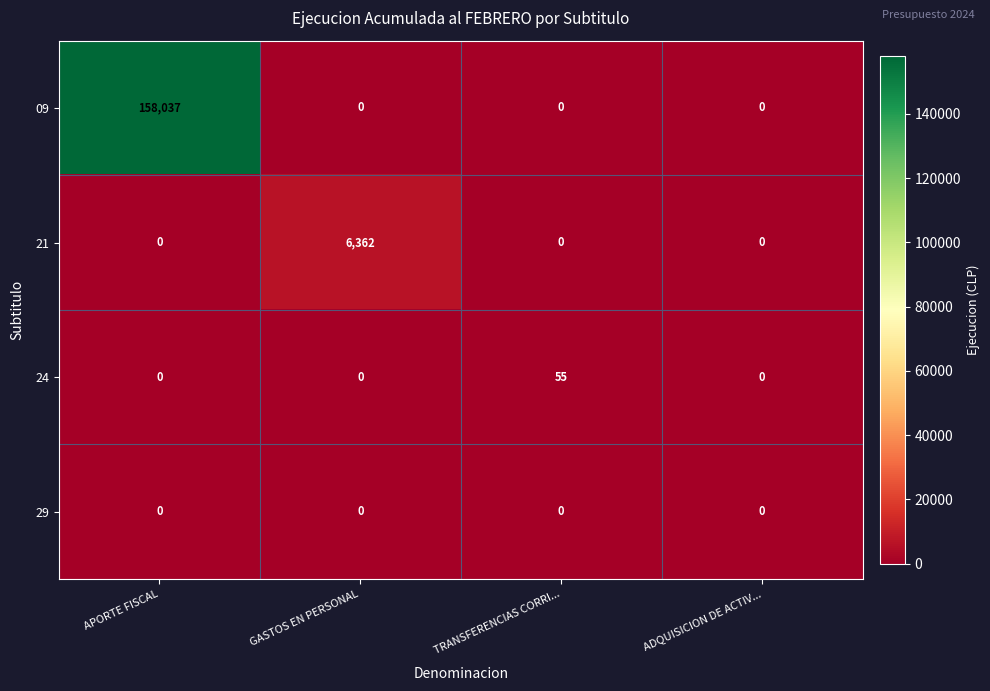

How many distinct data groups are displayed?

4